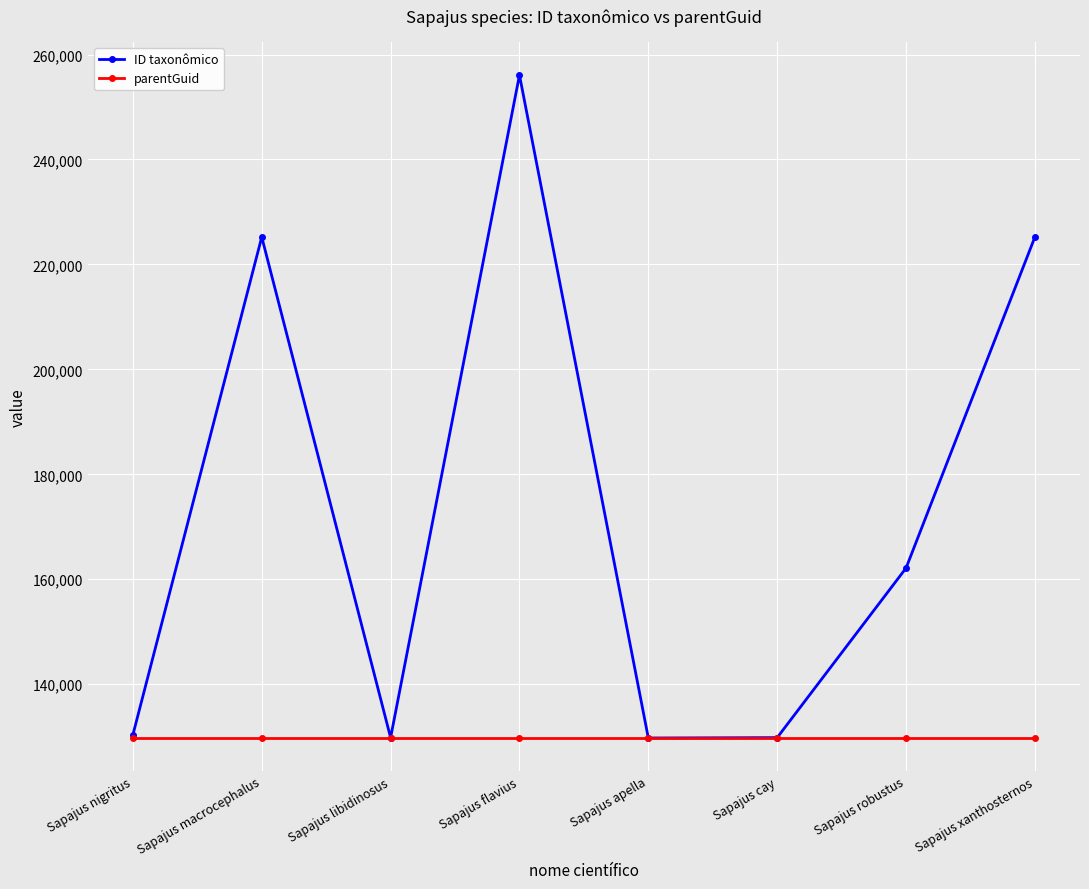

What is the value of the parentGuid point at the 1st from the left?

129816